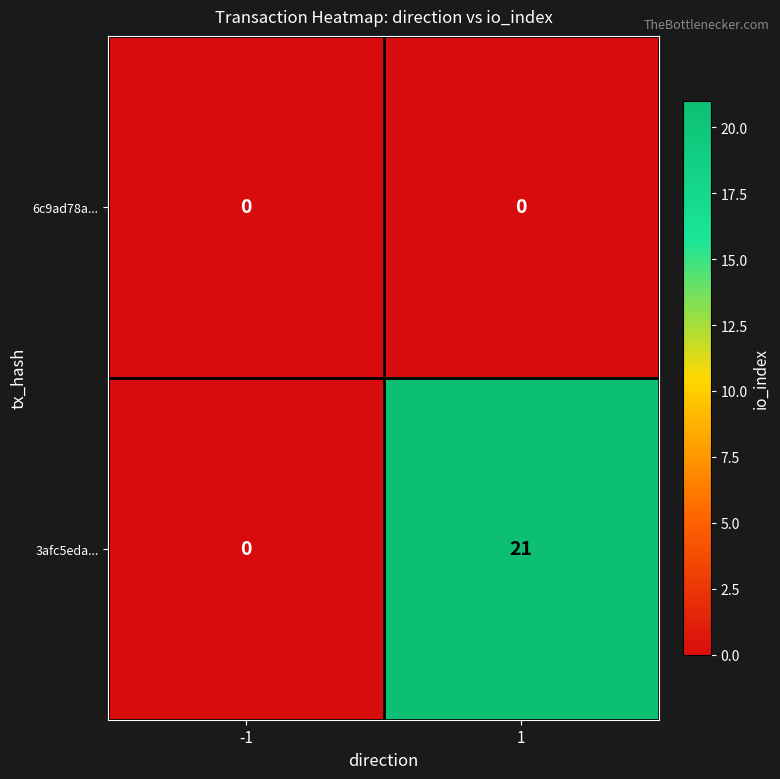

List the series in order of their overall mean, lowest first.

6c9ad78a..., 3afc5eda...